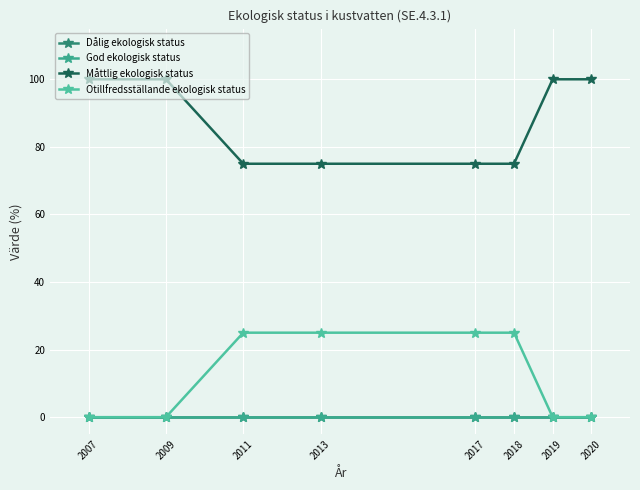

Is this an area chart (filled region under the line)?

No